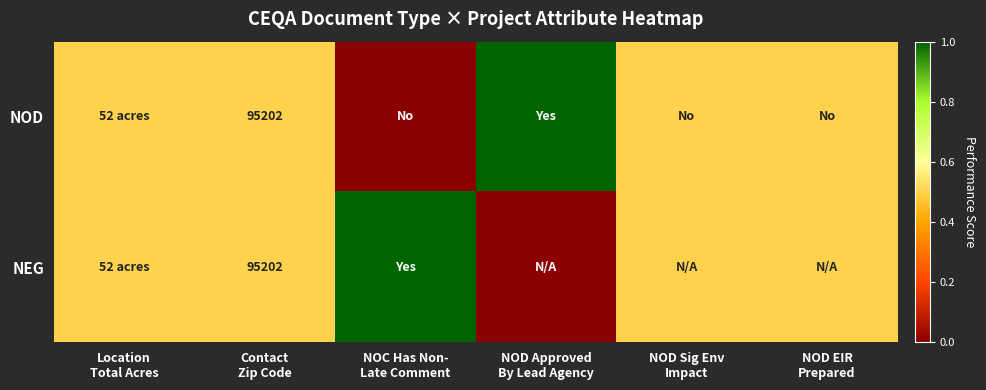

Is the value of NOD at NOC Has Non- Late Comment greater than the value of NEG at NOD EIR Prepared?

No